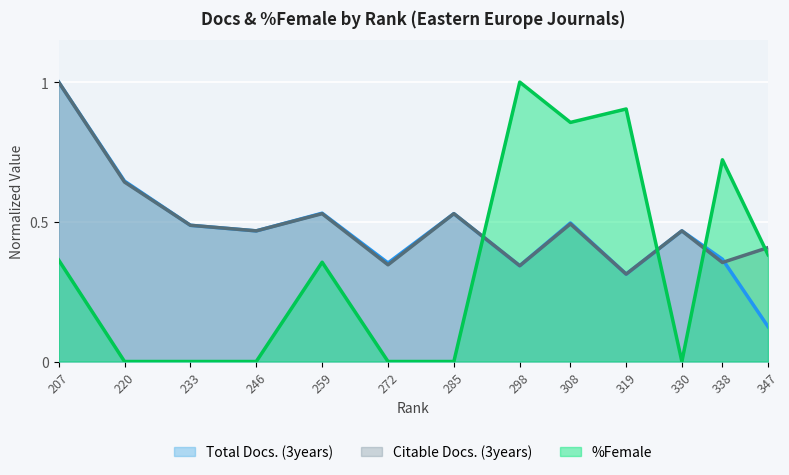

Between which two adjacent categories do %Female and Citable Docs. (3years) first intersect?

285 and 298